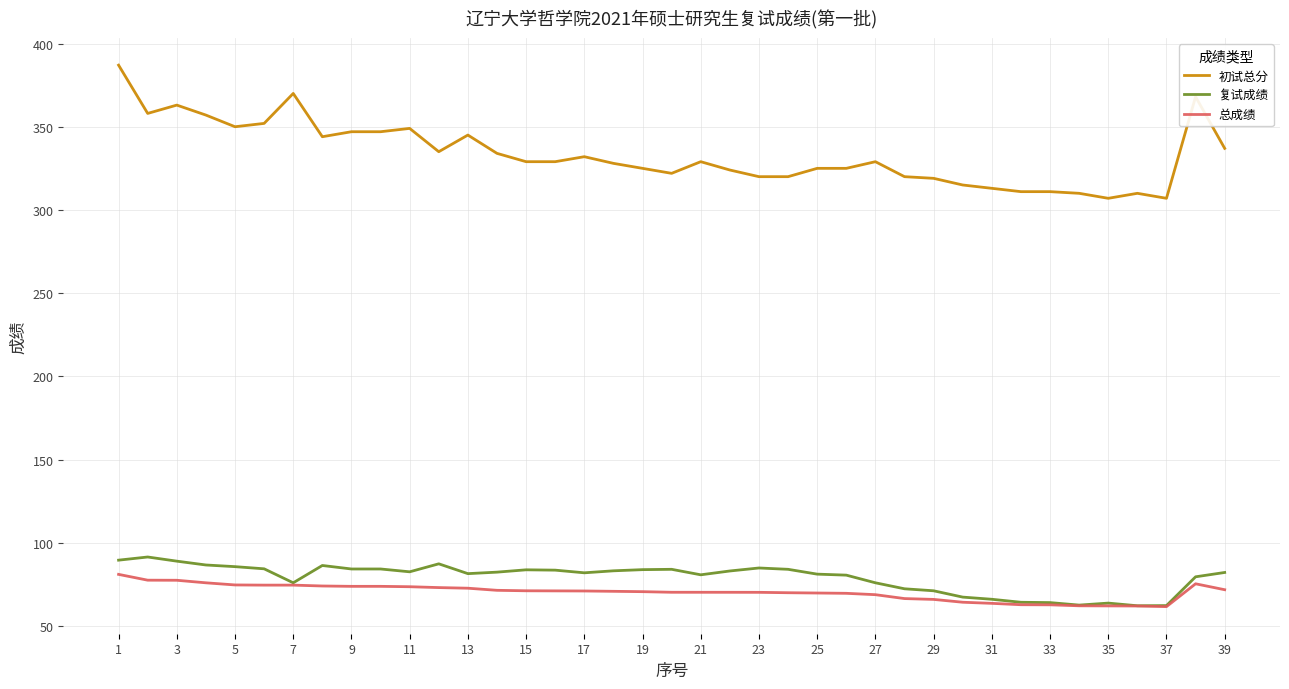

Which series has the largest total across all categories?

初试总分